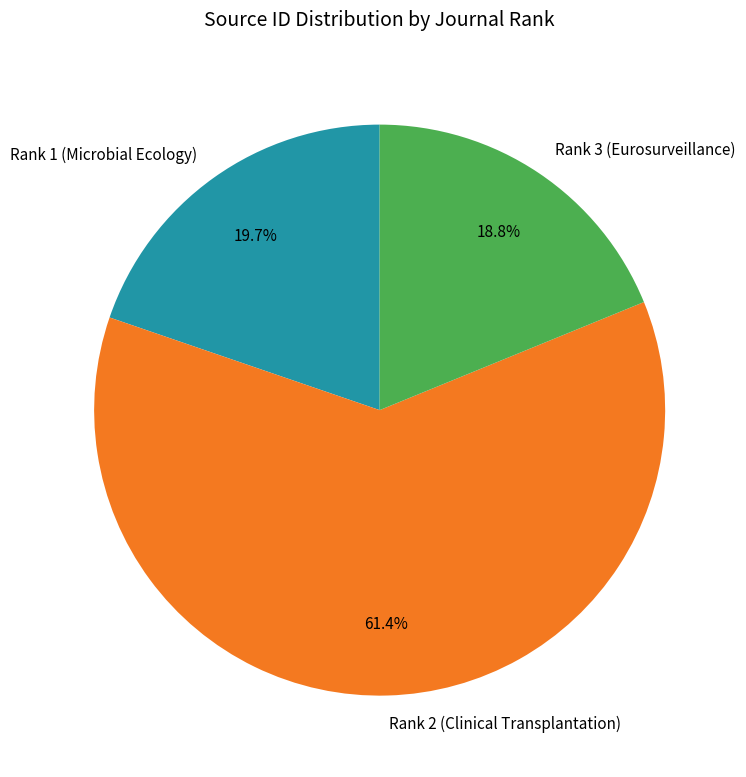

Combined, do Rank 3 (Eurosurveillance) and Rank 2 (Clinical Transplantation) account for over 50%?

Yes